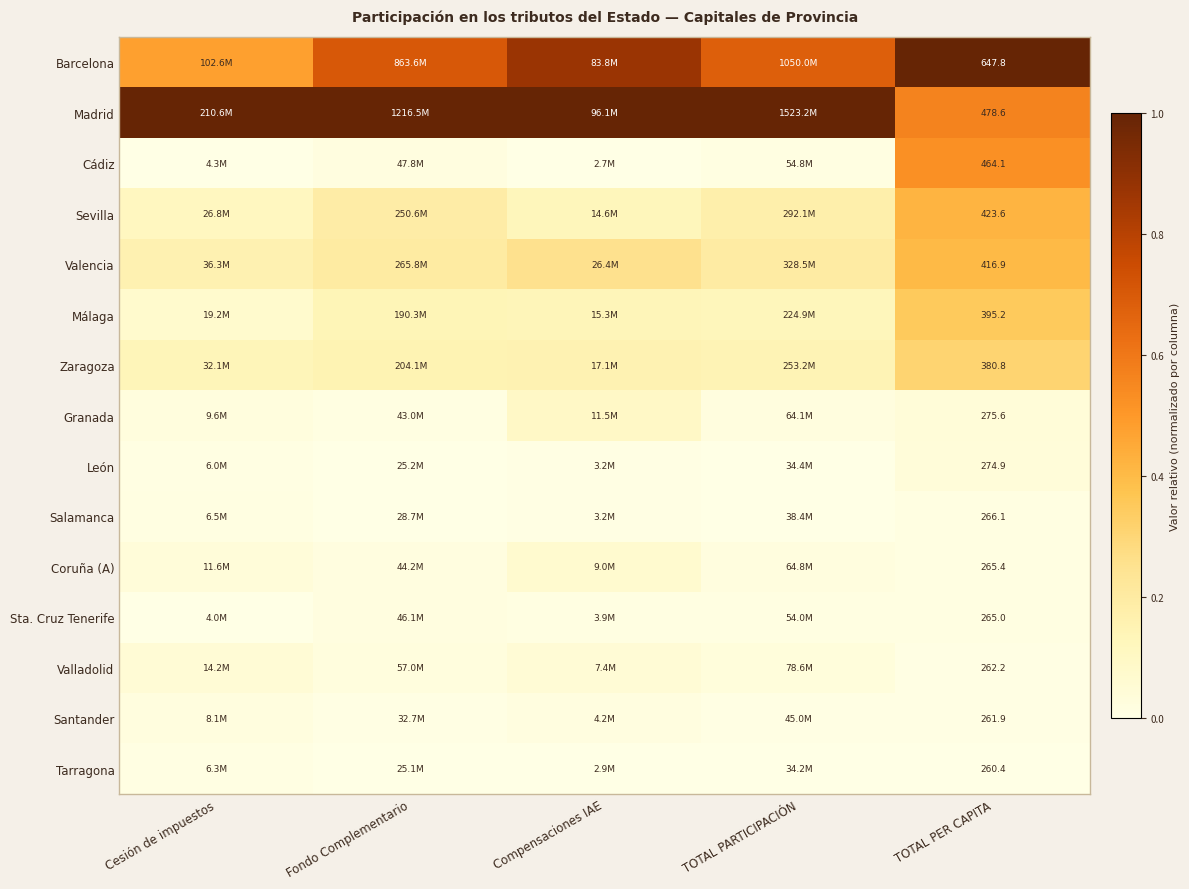

Which has a higher value, Compensaciones IAE or TOTAL PER CAPITA?

TOTAL PER CAPITA